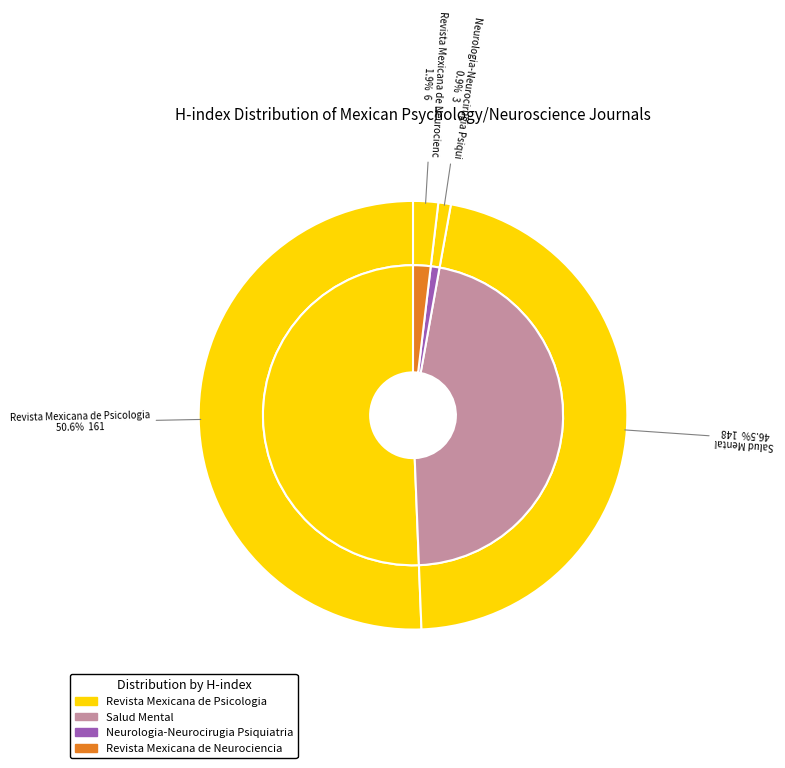

What is the change in value from Neurologia-Neurocirugia Psiquiatria to Revista Mexicana de Neurociencia?

+3